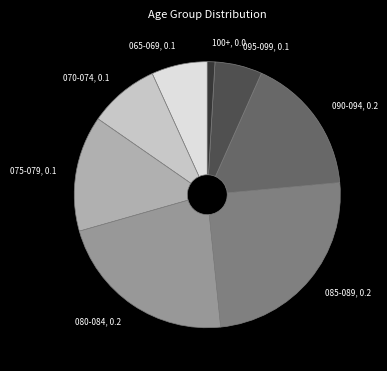

Does 070-074 account for over 50% of the chart?

No